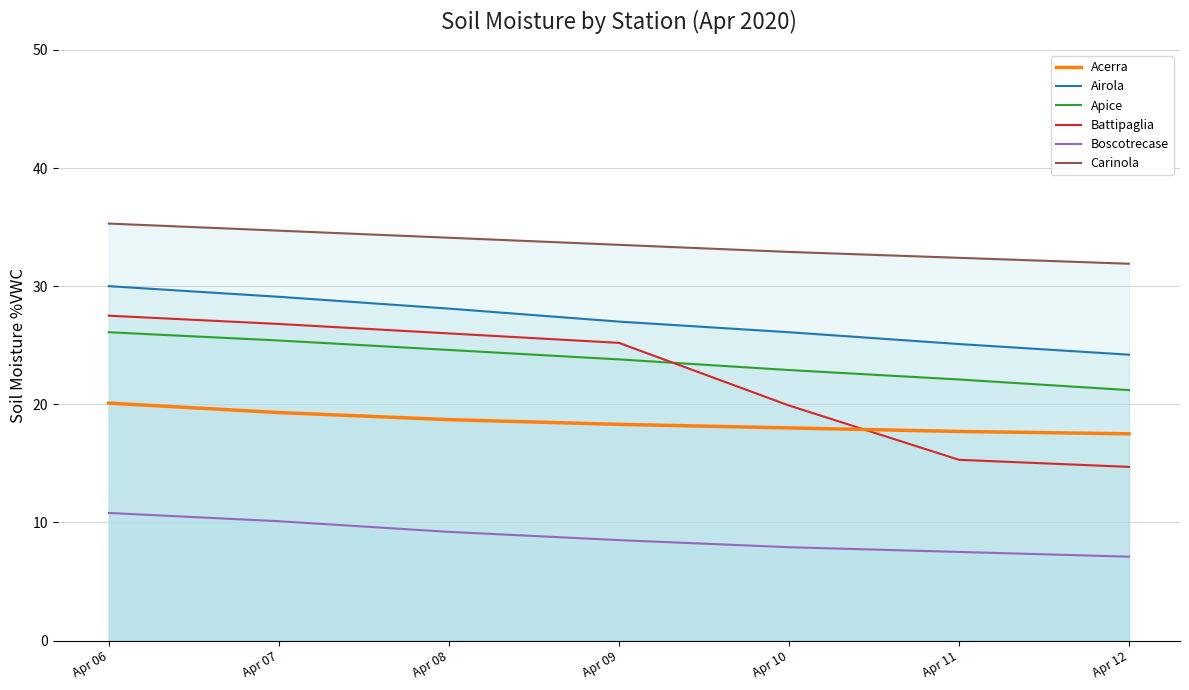

At Apr 07, list the series in order from smallest to largest.

Boscotrecase, Acerra, Apice, Battipaglia, Airola, Carinola